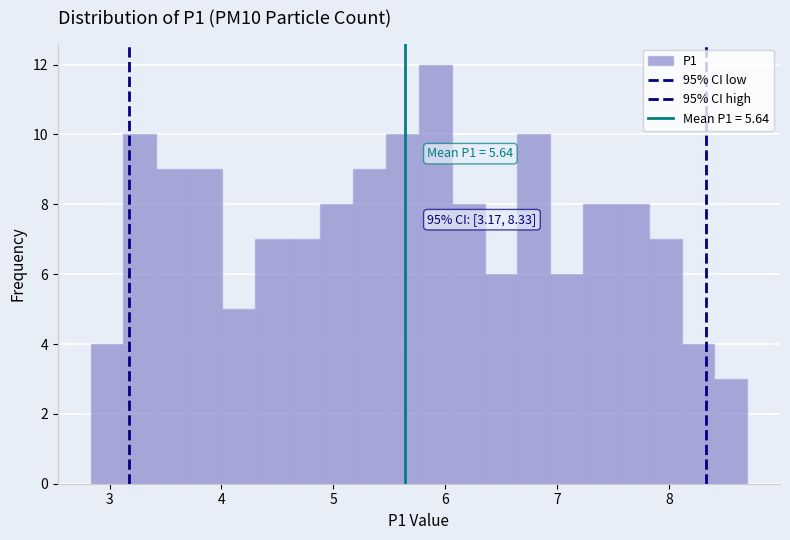

Read against the x-axis, roughly where is the centre of the tallest bar?

5.9